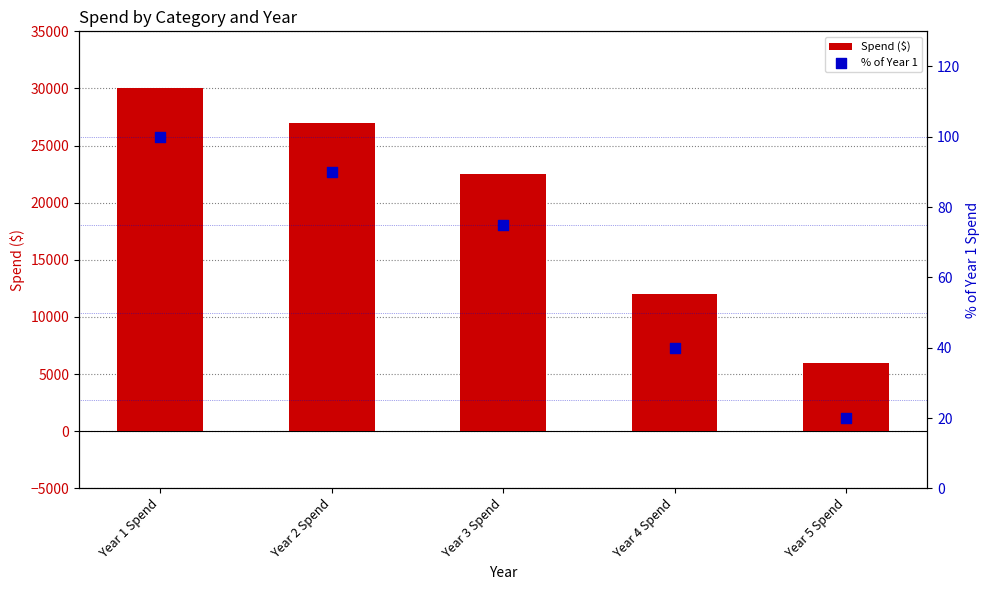

Which series has the largest Y range (max minus min)?

Spend ($)